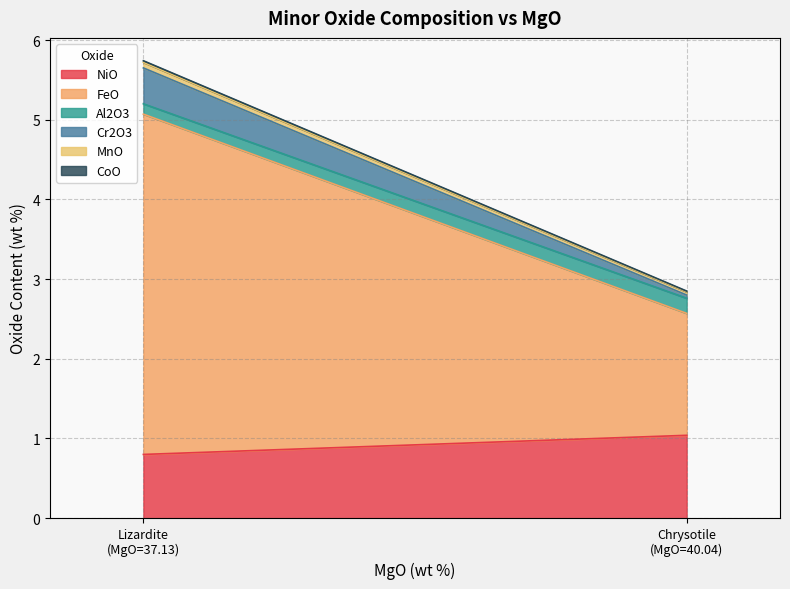

What is the total value across all series at Lizardite
(MgO=37.13)?

5.7